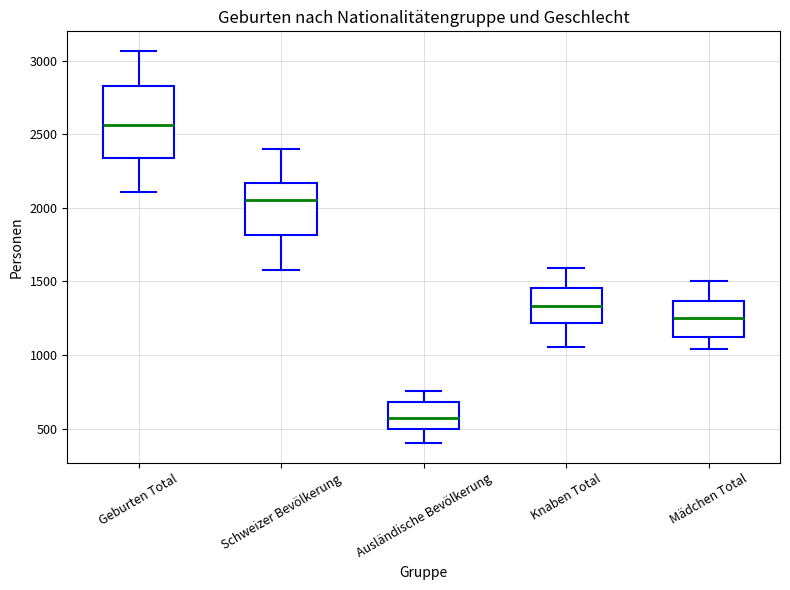

Reading left to right, read every box against the y-axis: the position of its median line, the range the box covers, and the ends of its whiskers. The values are not printed on the chart, so give them approximately, as read against the axis.

Geburten Total: median 2550, box 2350 to 2850, whiskers 2100 to 3050
Schweizer Bevölkerung: median 2050, box 1800 to 2150, whiskers 1600 to 2400
Ausländische Bevölkerung: median 600, box 500 to 700, whiskers 400 to 750
Knaben Total: median 1350, box 1200 to 1450, whiskers 1050 to 1600
Mädchen Total: median 1250, box 1100 to 1350, whiskers 1050 to 1500